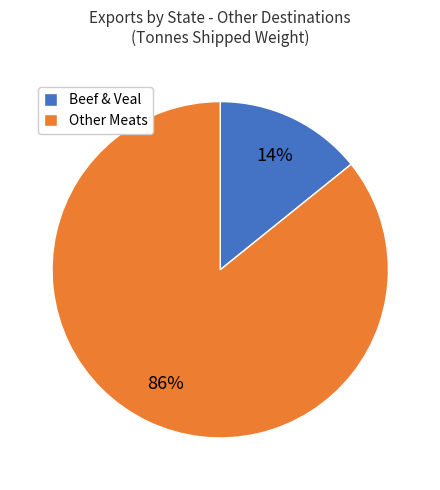

Which category has the smallest portion of the pie?

Beef & Veal